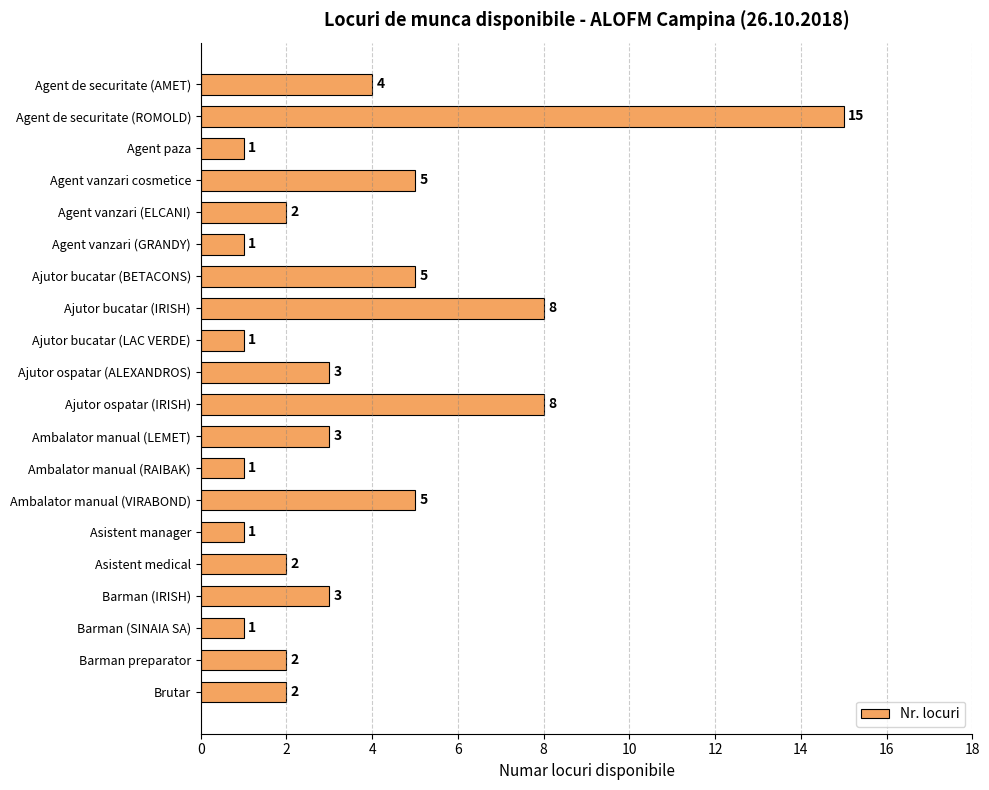

At which category does the chart reach its peak across all series?

Agent de securitate (ROMOLD)